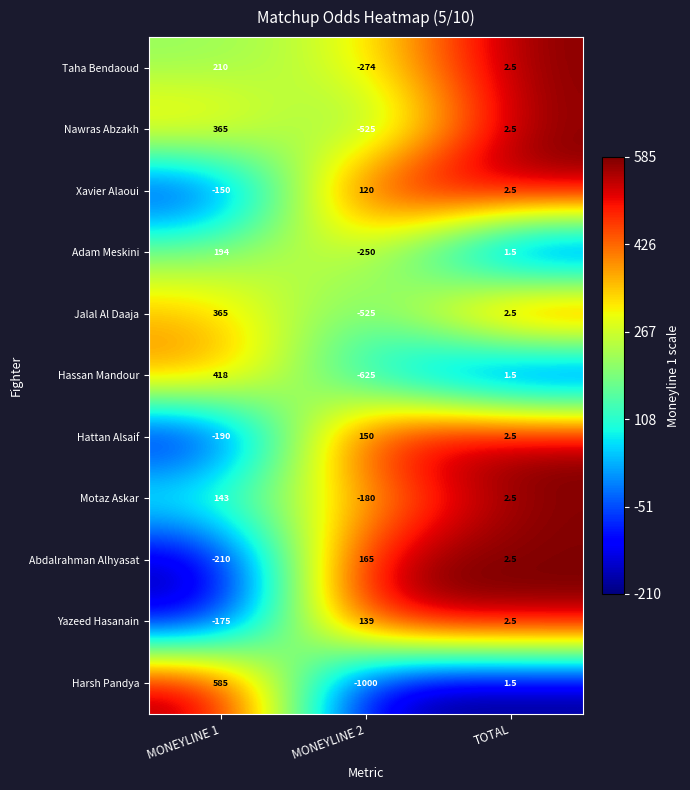

Is it true that Jalal Al Daaja equals 365.0 at MONEYLINE 1?

True